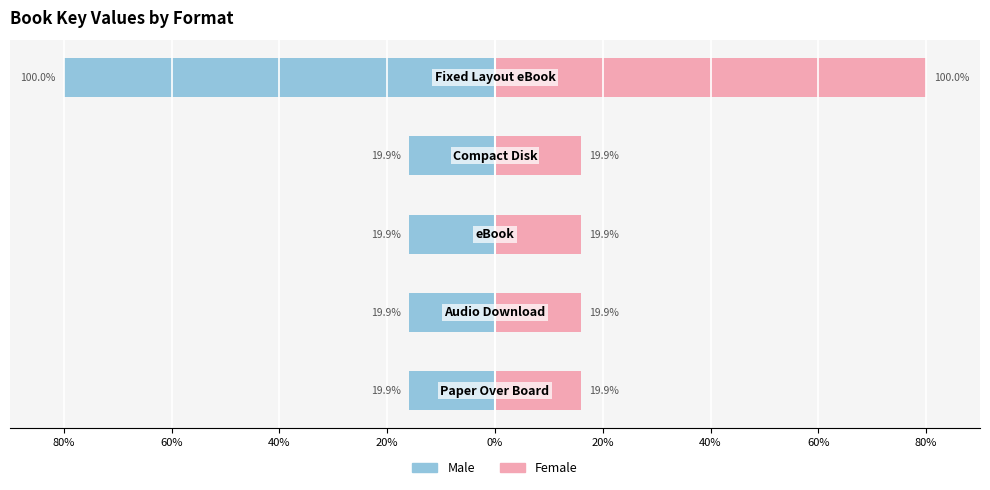

Reading left to right, what are all the values shown in this chart?

Male: -15.9	-15.9	-15.9	-15.9	-80.0
Female: 15.9	15.9	15.9	15.9	80.0